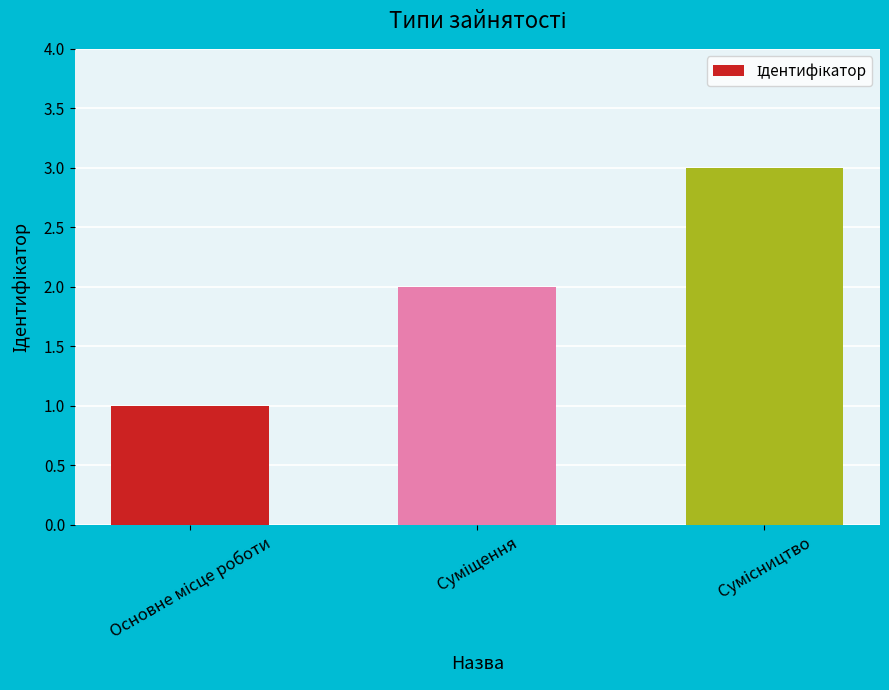

What is the greatest value displayed?

3